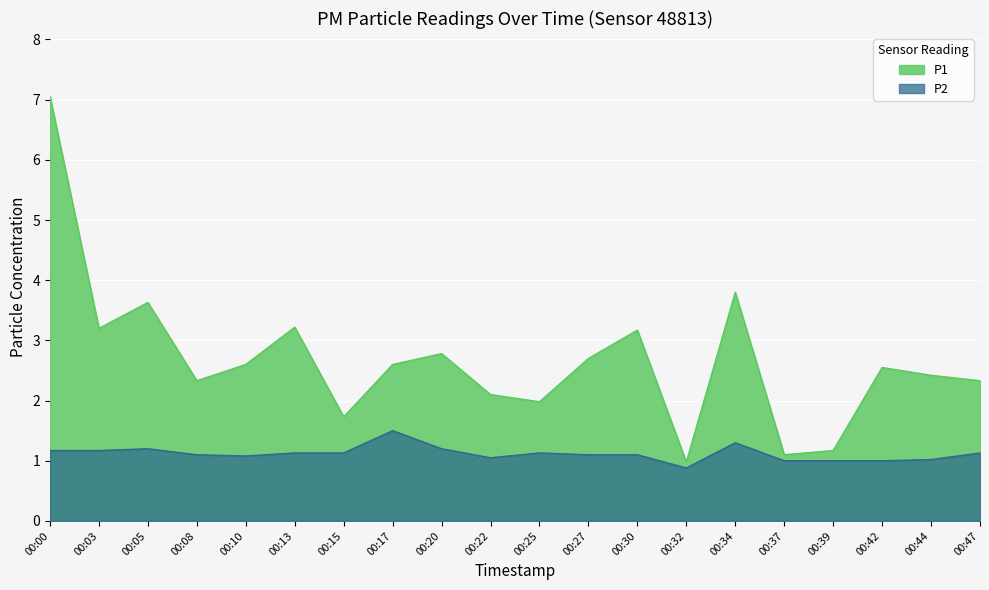

What are all the series names shown in the legend?

P1, P2